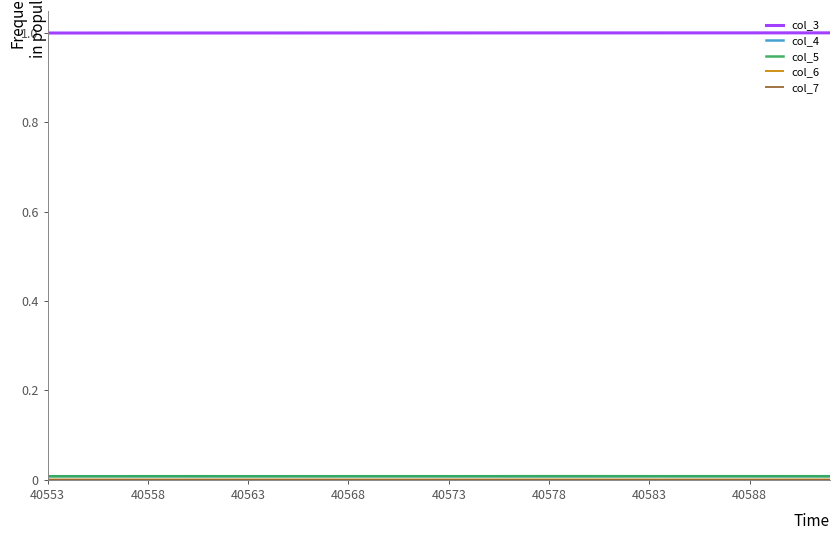

What is the maximum value shown in the chart?

1.0